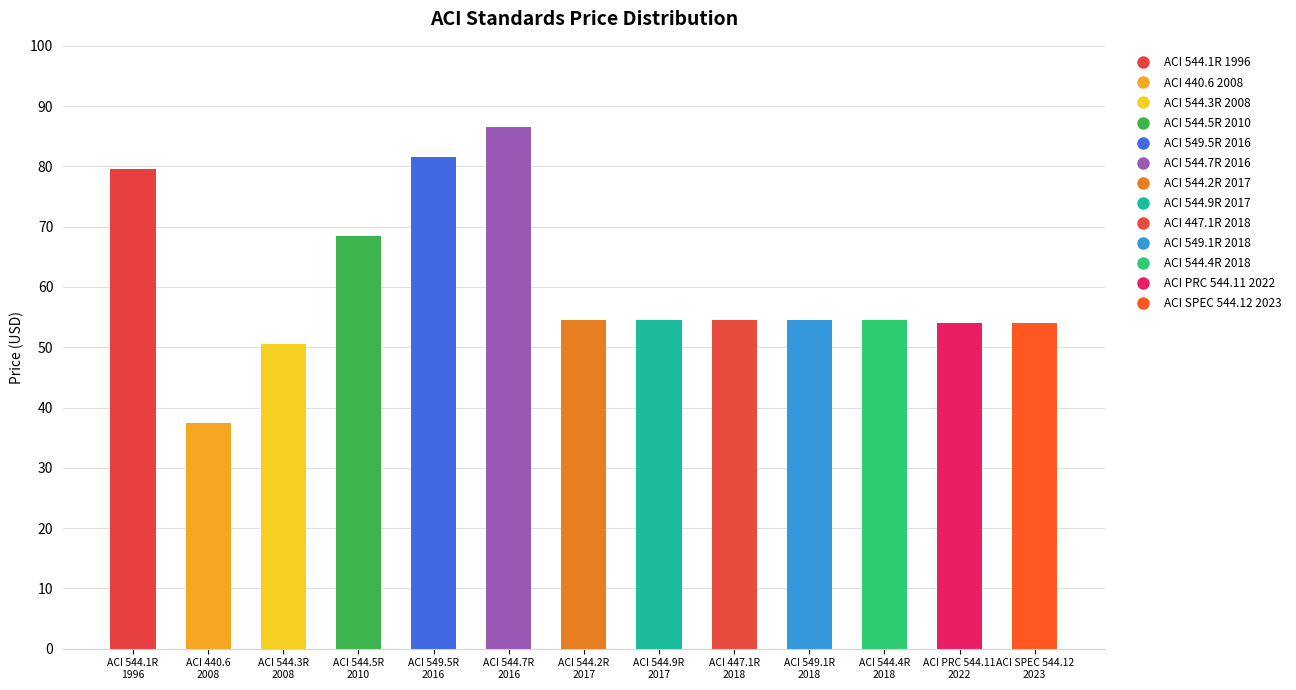

Which has a higher value, 2008 or 2017?

2017